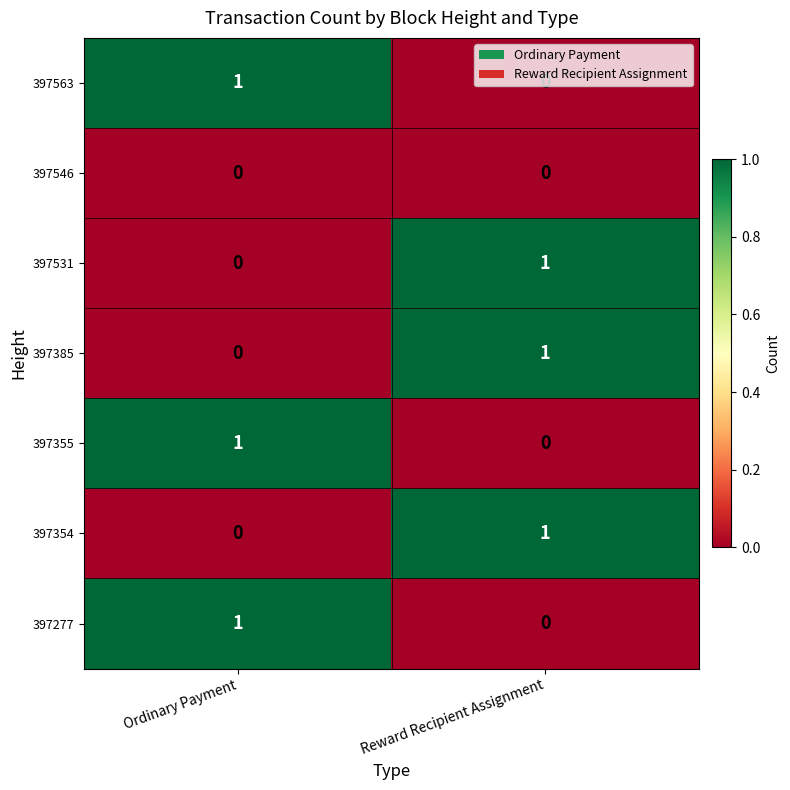

What is the total value across all series at Reward Recipient Assignment?

3